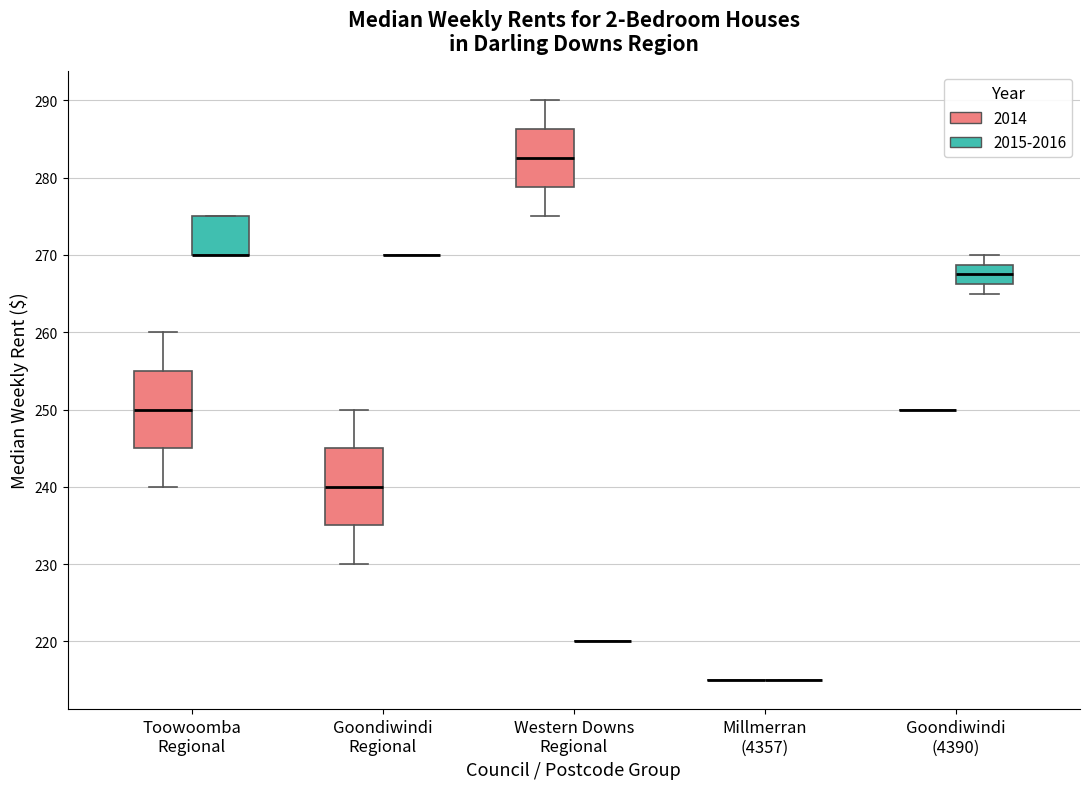

Where does the upper whisker of the box for Toowoomba Regional (2014) end on the y-axis? The values are not printed on the chart, so give them approximately, as read against the axis.

260